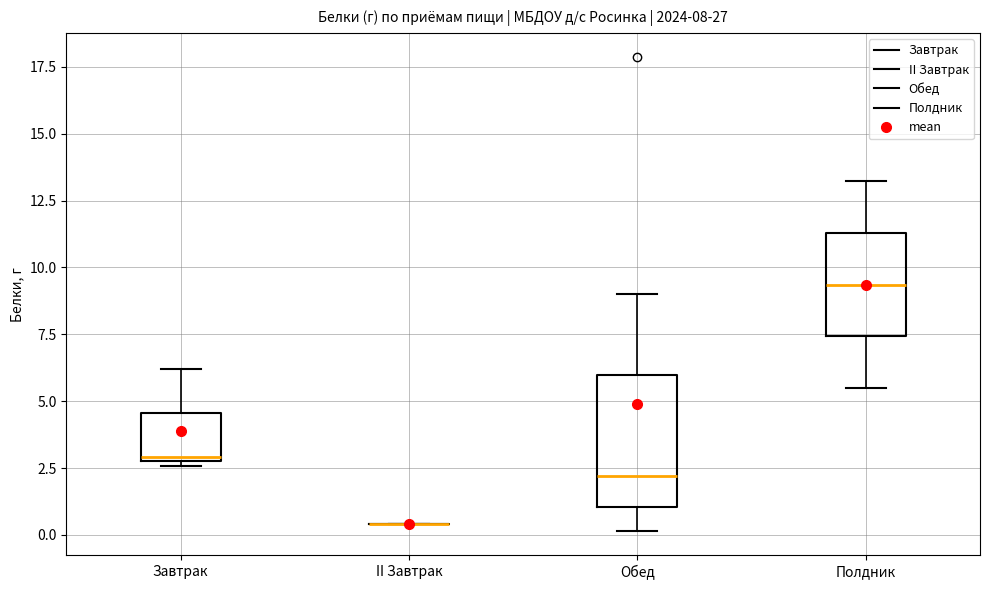

Comparing the boxes themselves (not the whiskers), which one is the tallest?

Обед